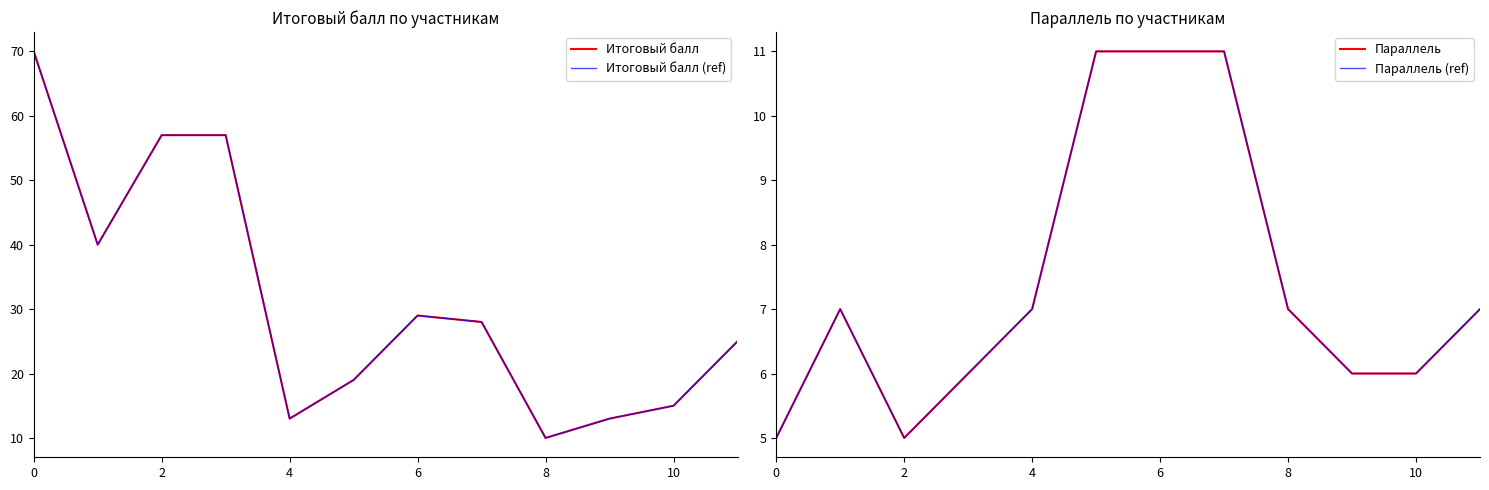

At 4, list the series in order from largest to smallest.

Итоговый балл, Итоговый балл (ref), Параллель, Параллель (ref)